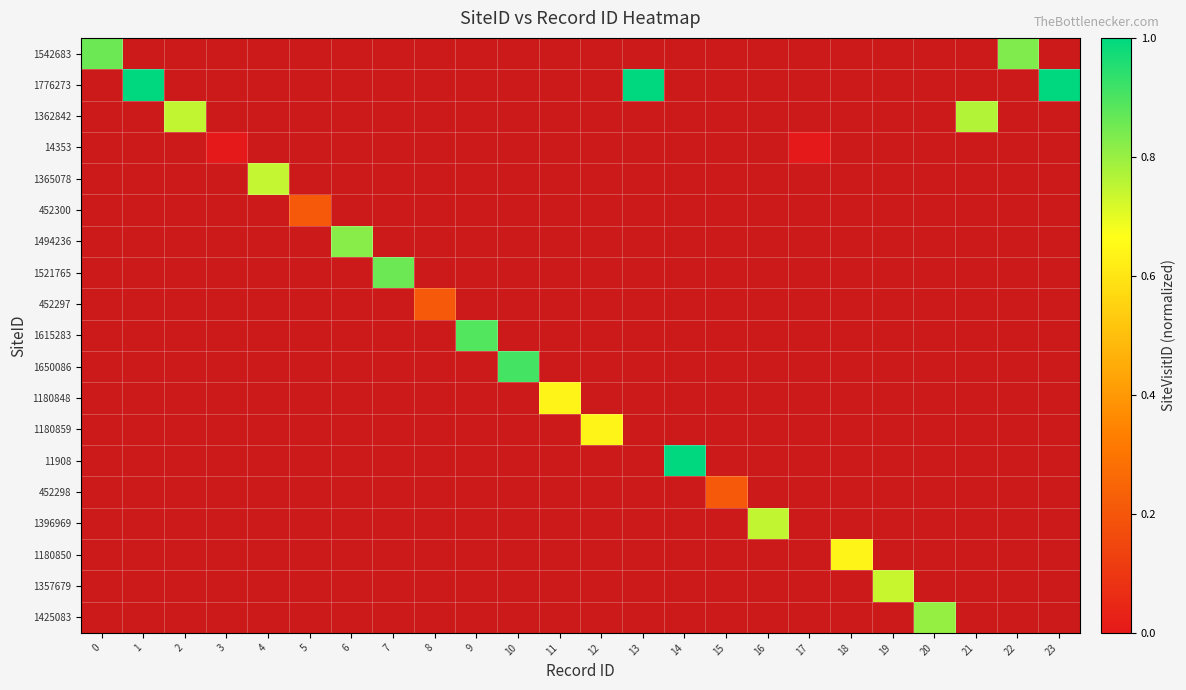

At 20, list the series in order from smallest to largest.

1542683, 1776273, 1362842, 14353, 1365078, 452300, 1494236, 1521765, 452297, 1615283, 1650086, 1180848, 1180859, 11908, 452298, 1396969, 1180850, 1357679, 1425083